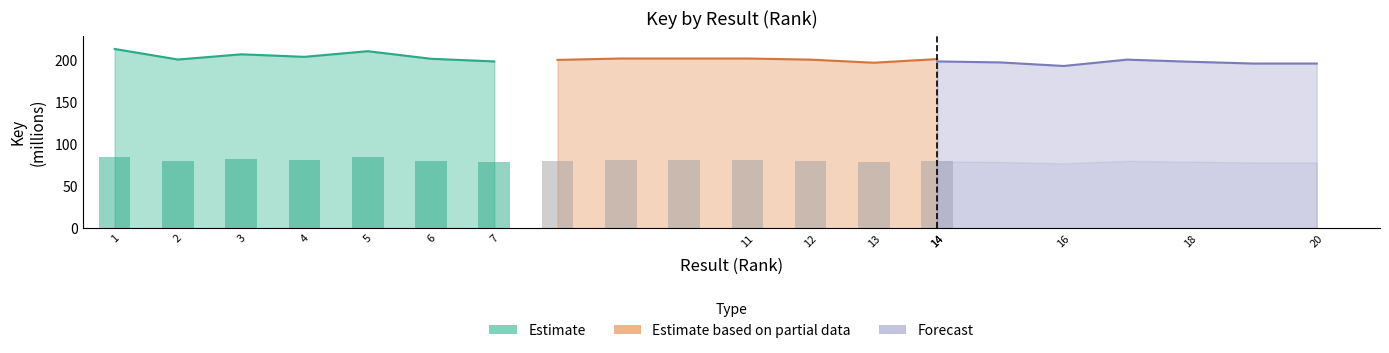

List the series in order of their peak value, lowest first.

Estimate based on partial data, Forecast, Estimate